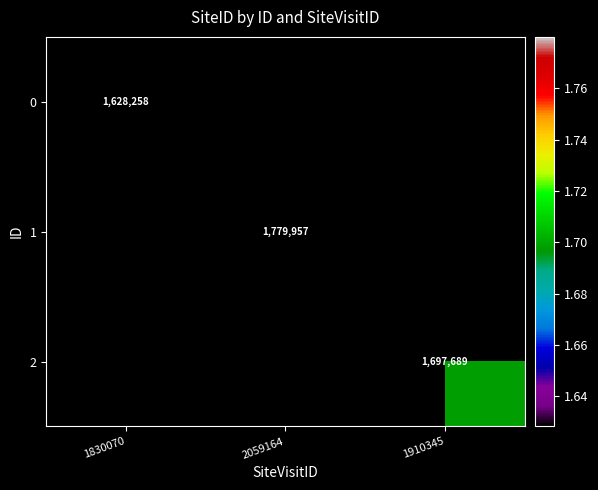

The 2 series shows 1697689 at 1910345. True or false?

True